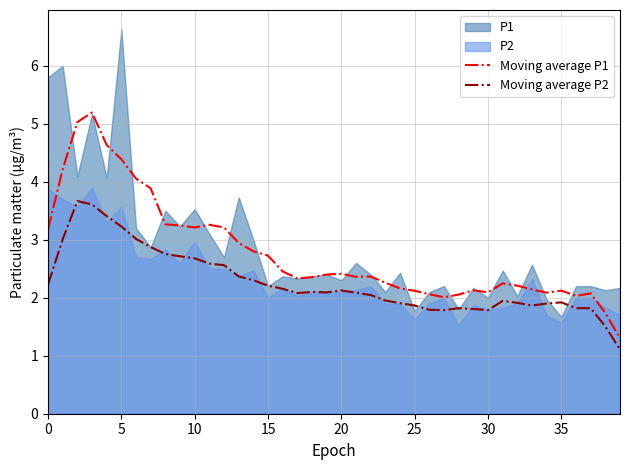

True or false: Moving average P2 has more than 1 points higher than both neighbors.

True